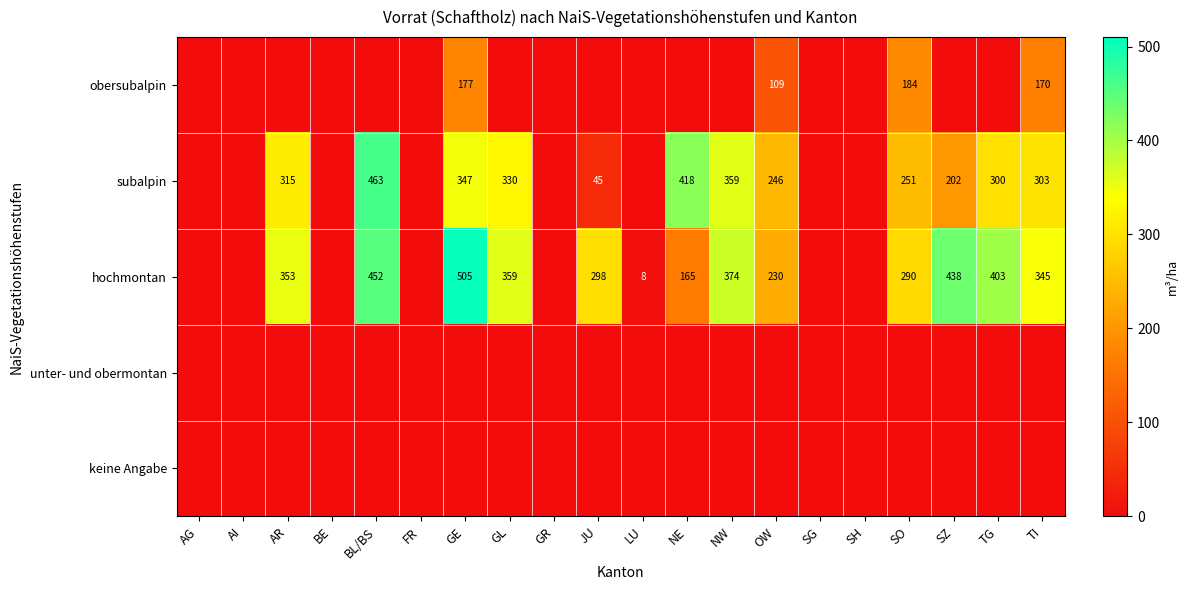

Is it true that hochmontan equals 165 at NE?

True